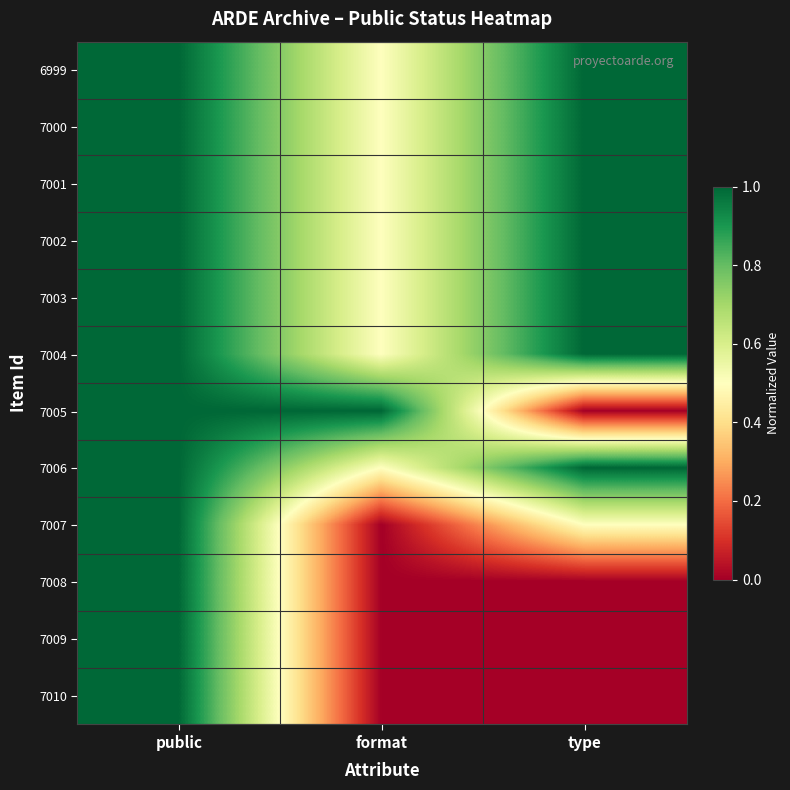

What is the spread (max minus min) of values at type?

1.0